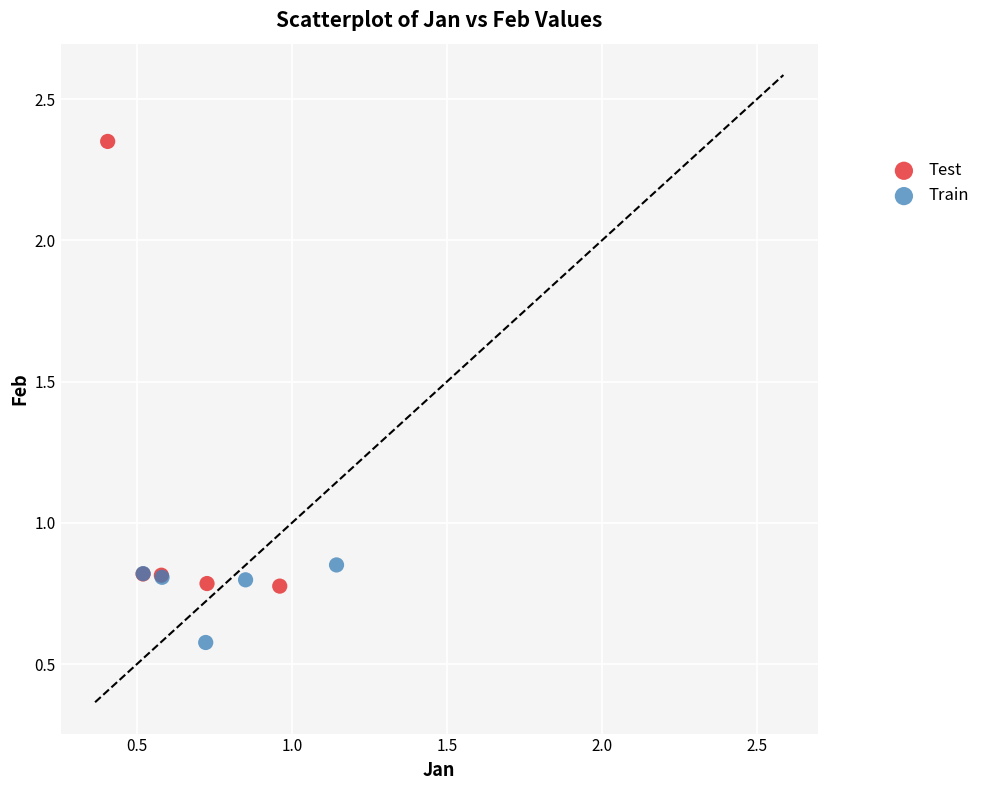

Which series has the largest Y range (max minus min)?

Test